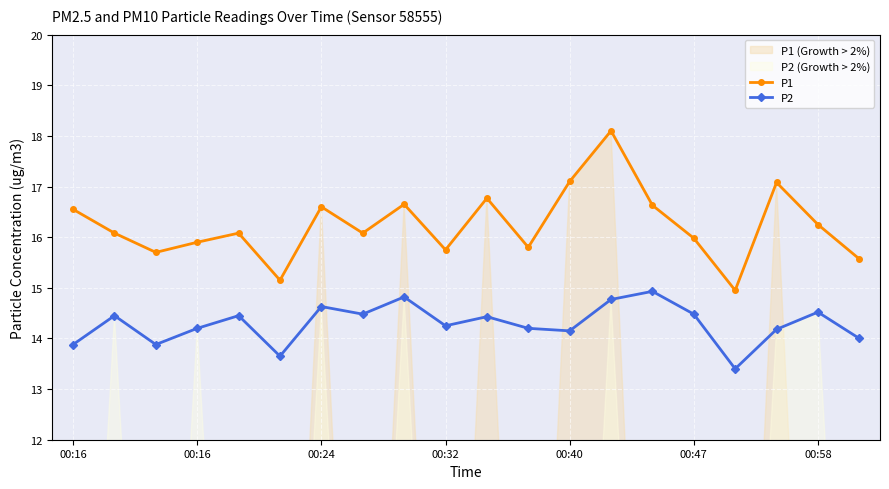

Reading right to left, list all the values displayed in this chart.

P1: 15.6	16.2	17.1	14.9	16.0	16.6	18.1	17.1	15.8	16.8	15.8	16.6	16.1	16.6	15.2	16.1	15.9	15.7	16.1	16.6
P2: 14.0	14.5	14.2	13.4	14.5	14.9	14.8	14.2	14.2	14.4	14.2	14.8	14.5	14.6	13.7	14.4	14.2	13.9	14.4	13.9